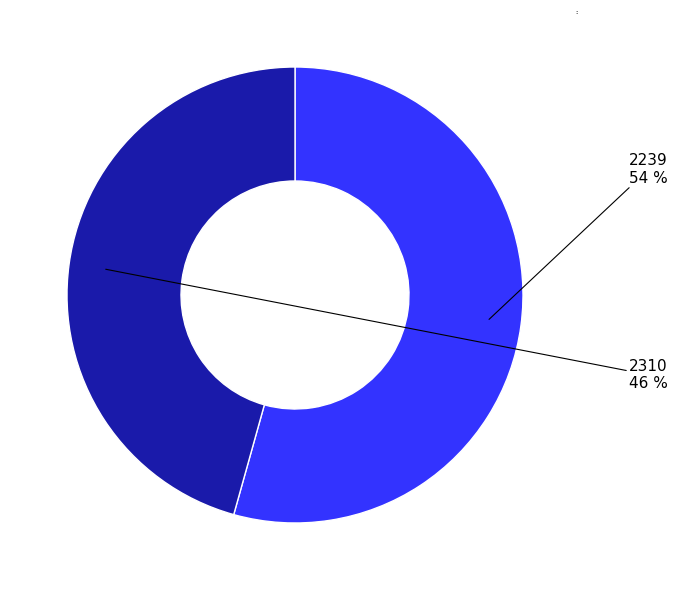

How many segments does this pie chart have?

2